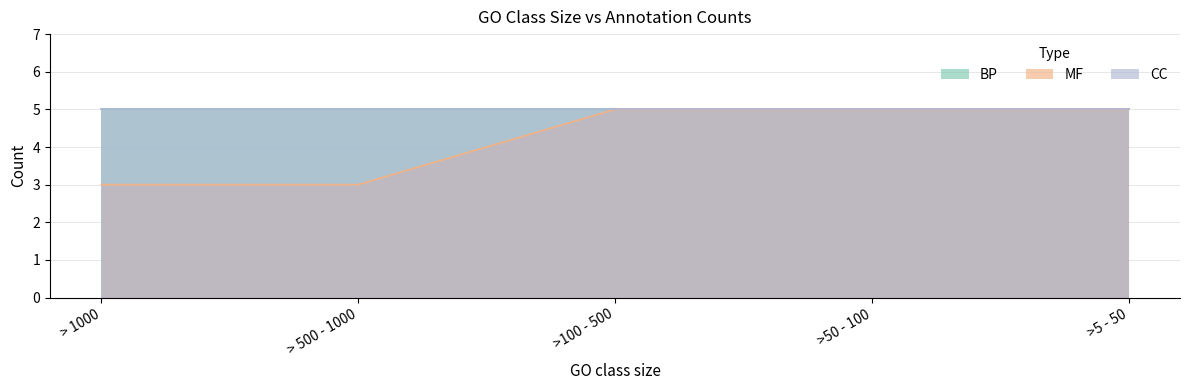

What is the label of the 1st point from the right?

>5 - 50